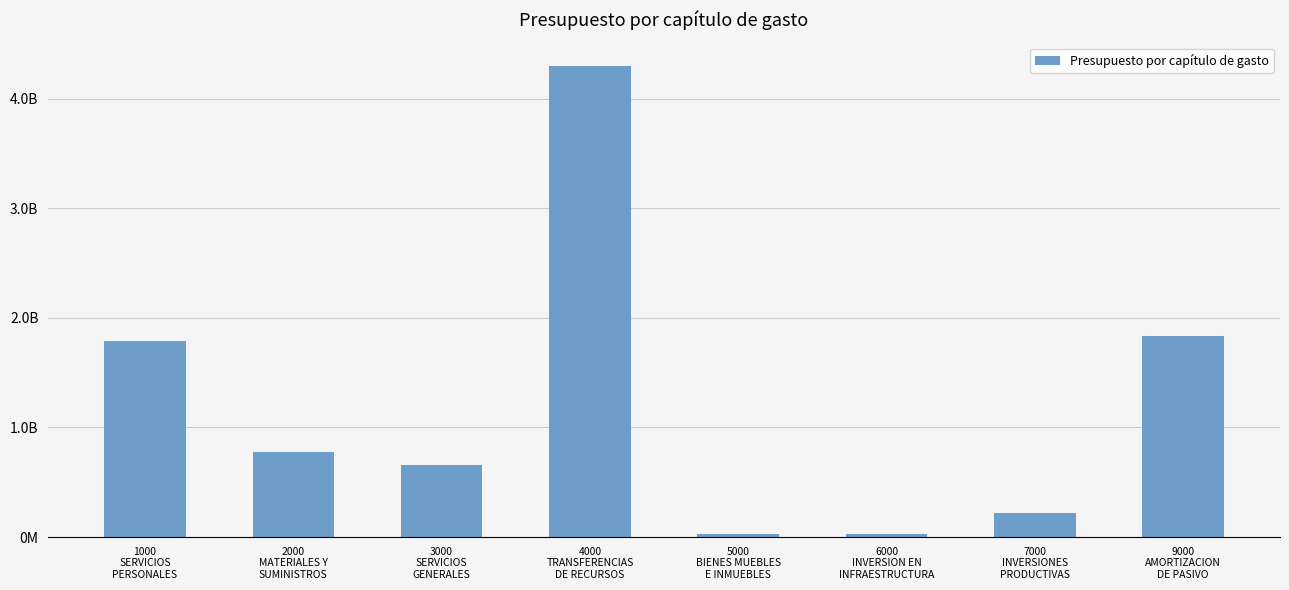

What is the label of the 7th bar from the right?

2000
MATERIALES Y
SUMINISTROS